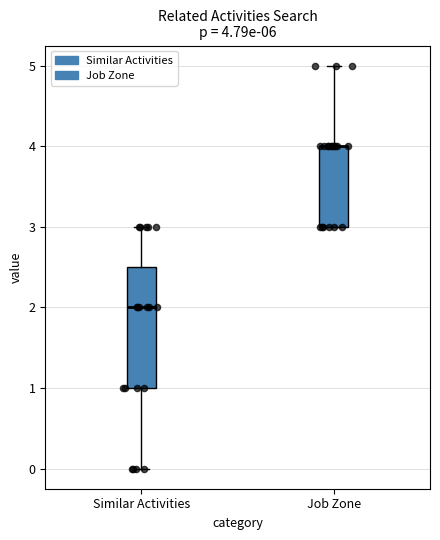

Which box is the tallest, from its lower edge to its upper edge?

Similar Activities